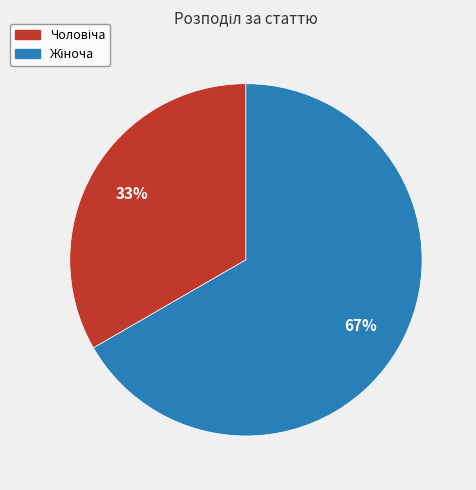

To the nearest percent, what is the average slice percentage?

50%